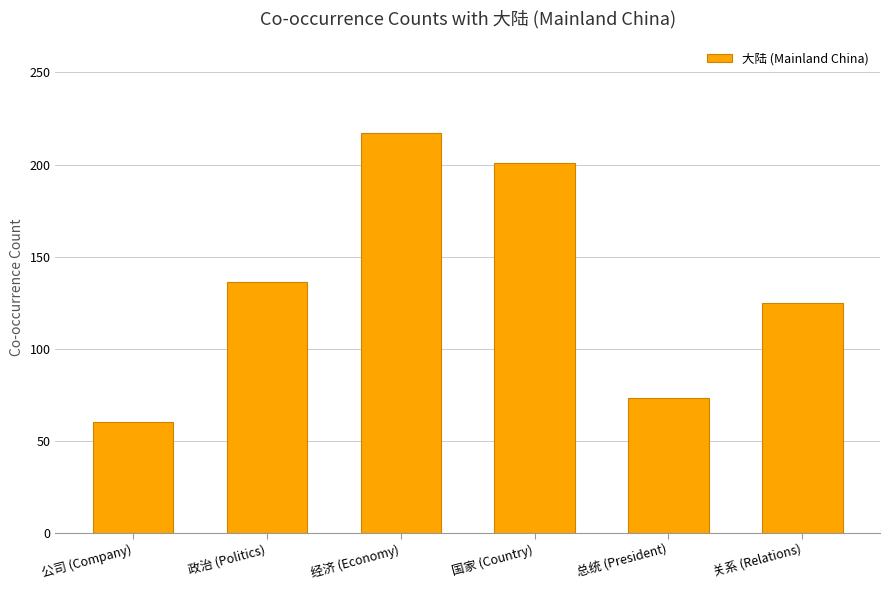

List the labels in order of value, largest first.

经济 (Economy), 国家 (Country), 政治 (Politics), 关系 (Relations), 总统 (President), 公司 (Company)